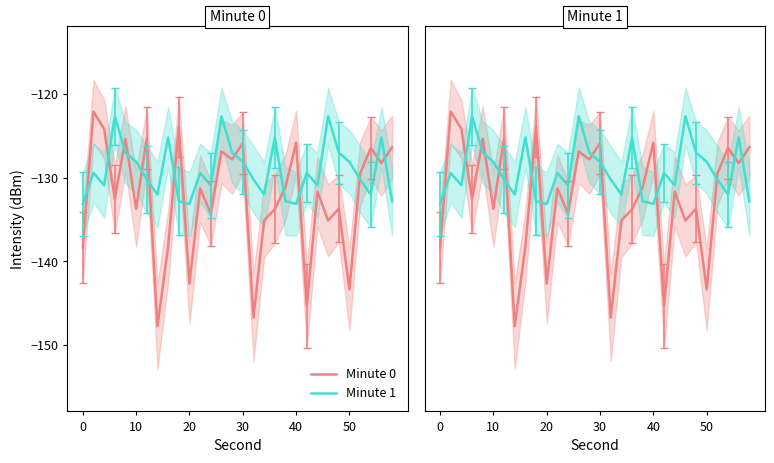

How many lines are shown in the chart?

2